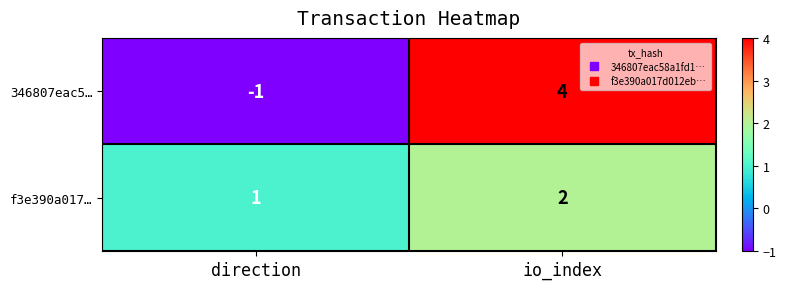

What is the sum of all 346807eac5… values?

3